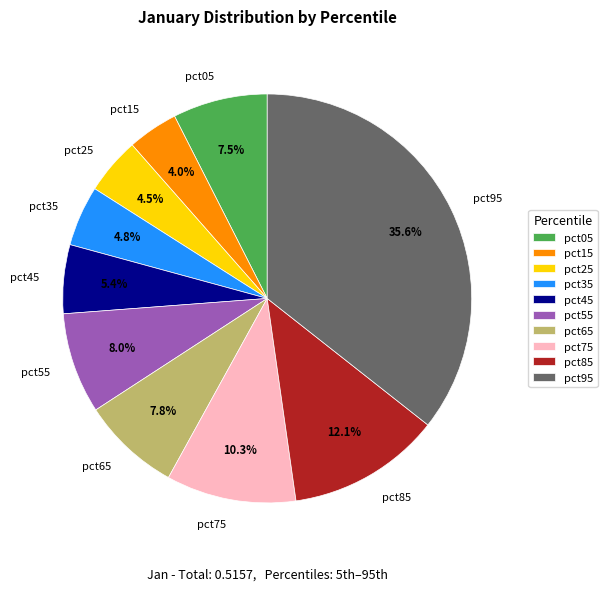

Which slice is the largest?

pct95